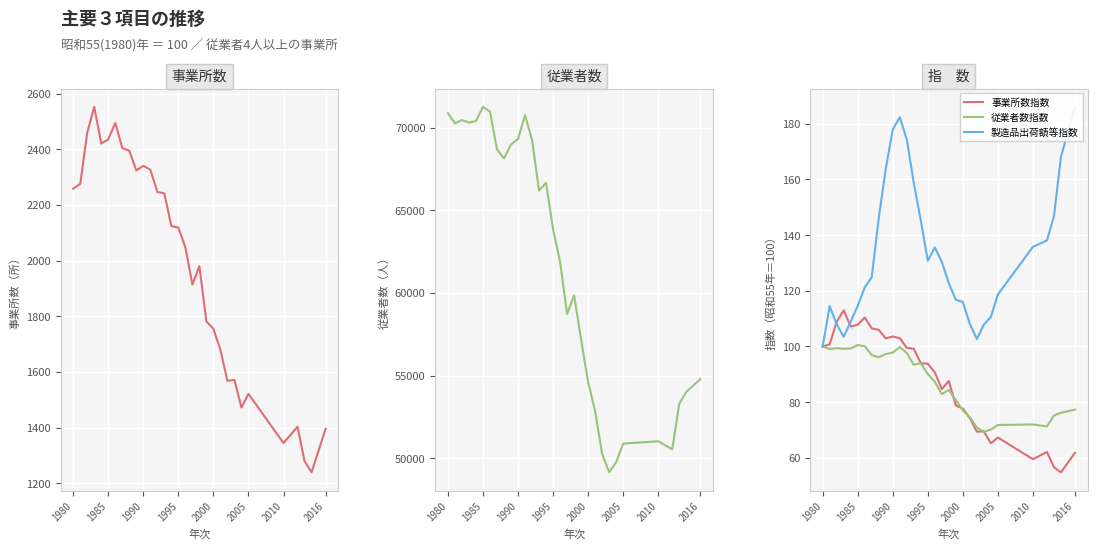

What is the highest value of the 従業者数指数 series?

100.5